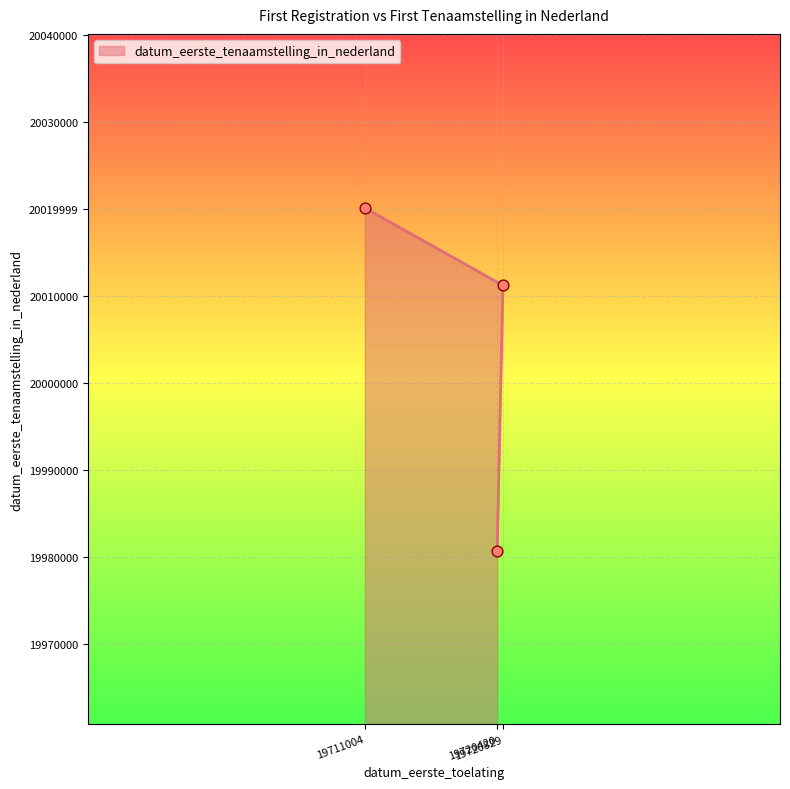

What is the ratio of the value at 19720420 to the value at 19720829?

1.0